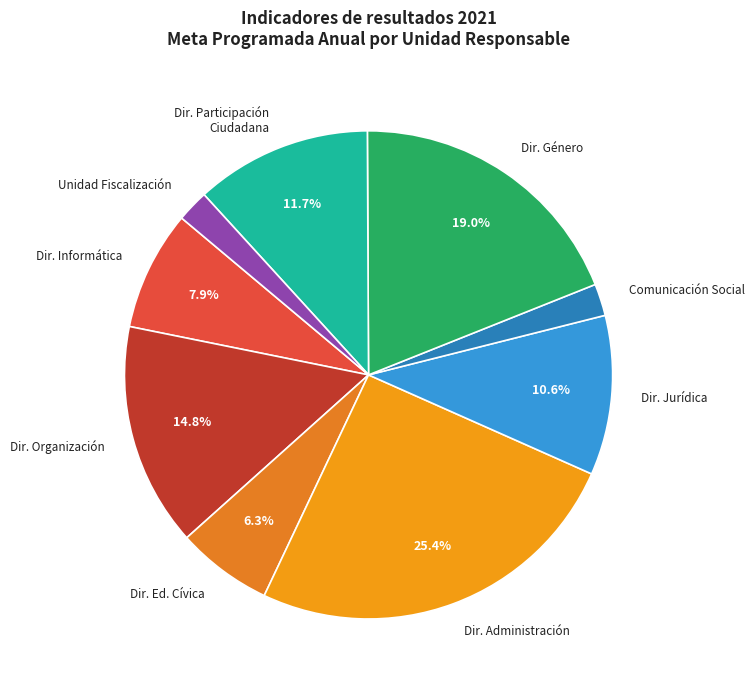

Does Dir. Informática represent more than half of the total?

No